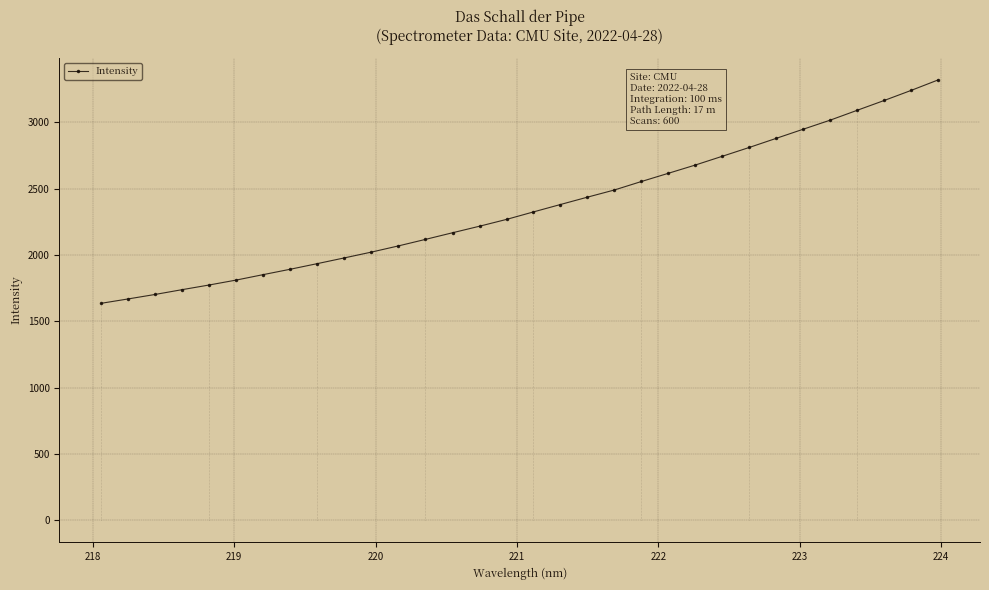

What is the value of the Intensity point at the 19th from the left?

2435.9